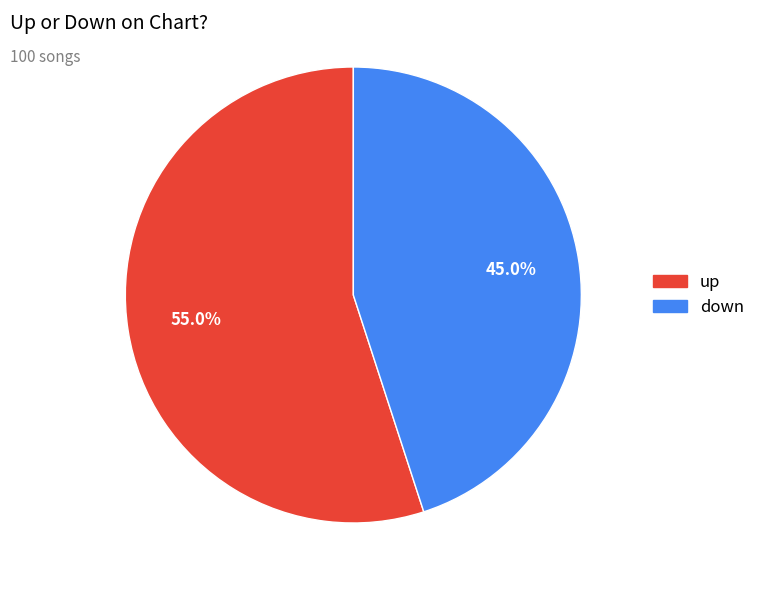

How many segments does this pie chart have?

2